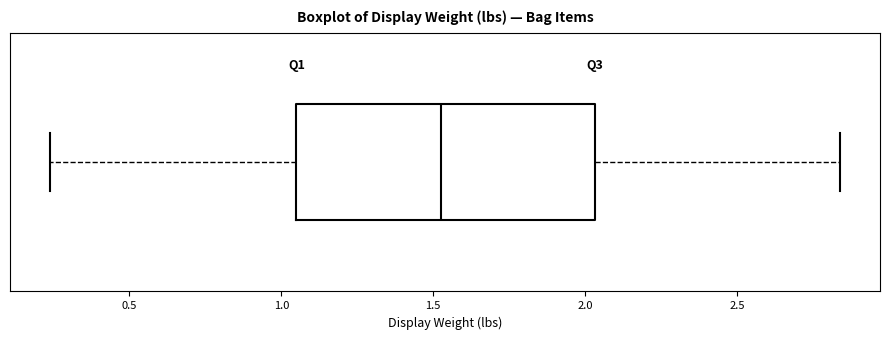

Where is the left edge of the box on the x-axis? The values are not printed on the chart, so give them approximately, as read against the axis.

1.05